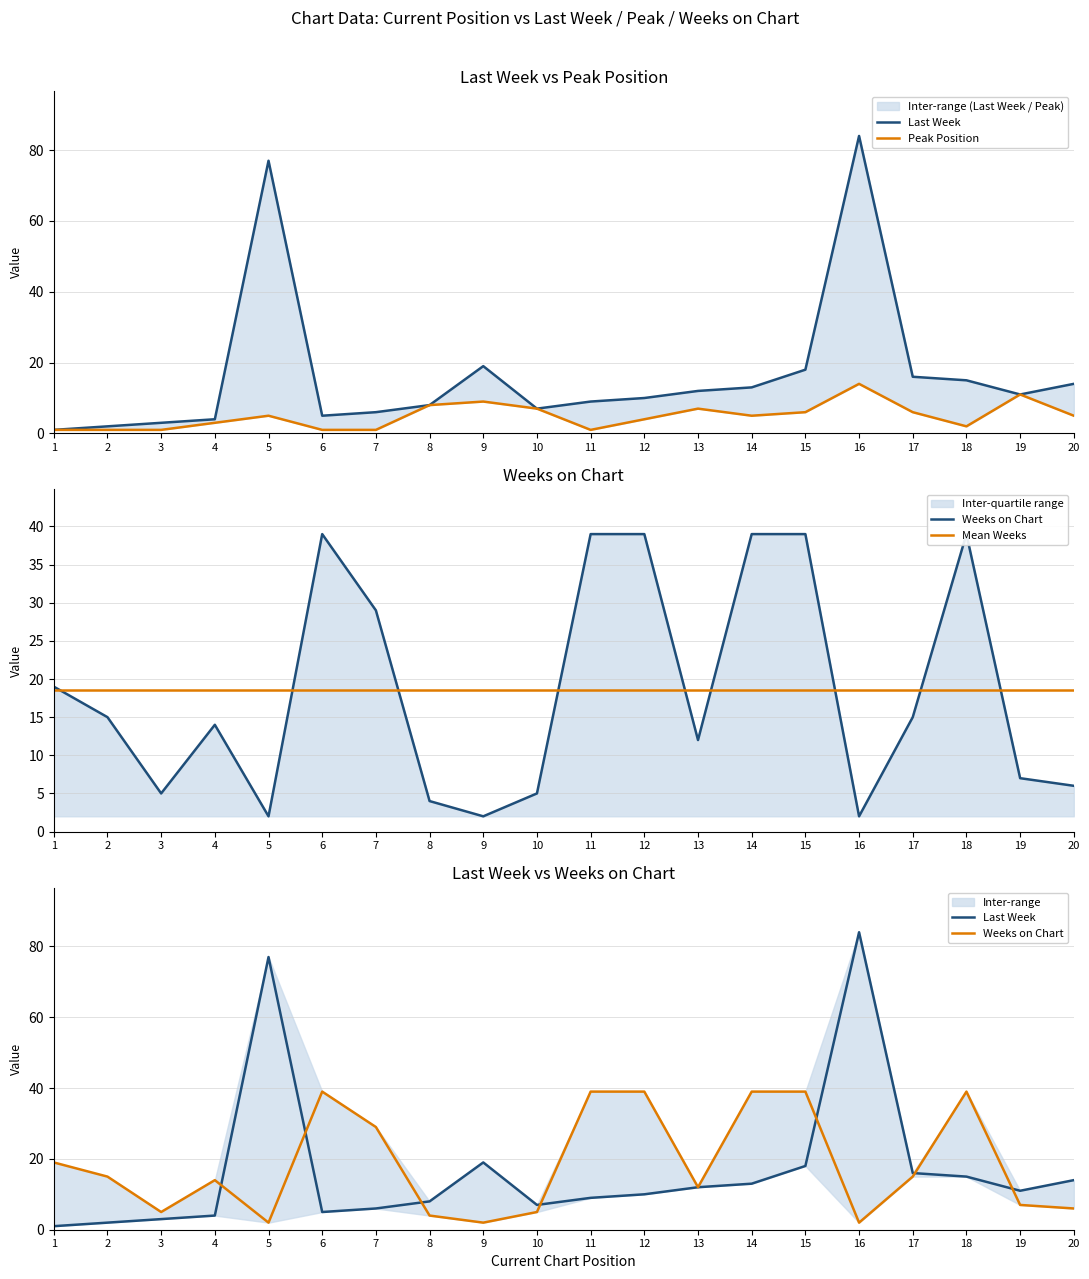

Between which two adjacent categories do Weeks on Chart and Peak Position first intersect?

4 and 5